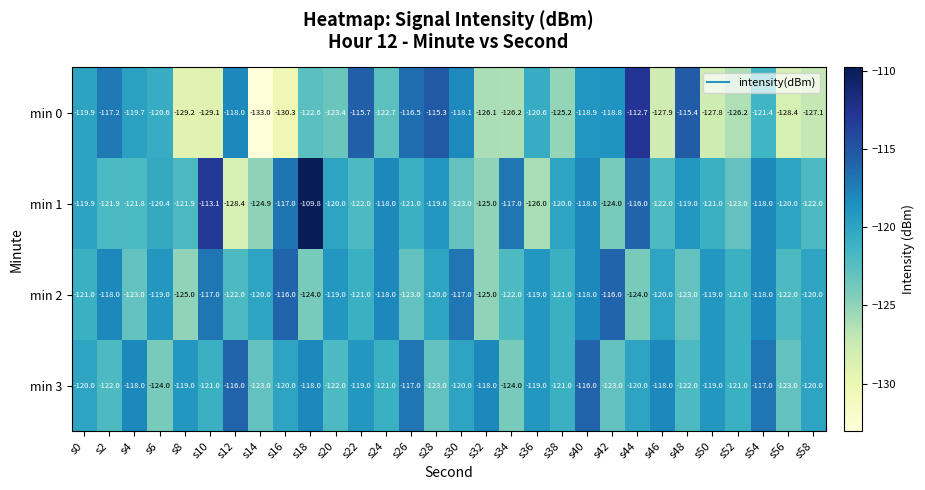

Rank the series at s8 from highest to lowest value.

min 3, min 1, min 2, min 0